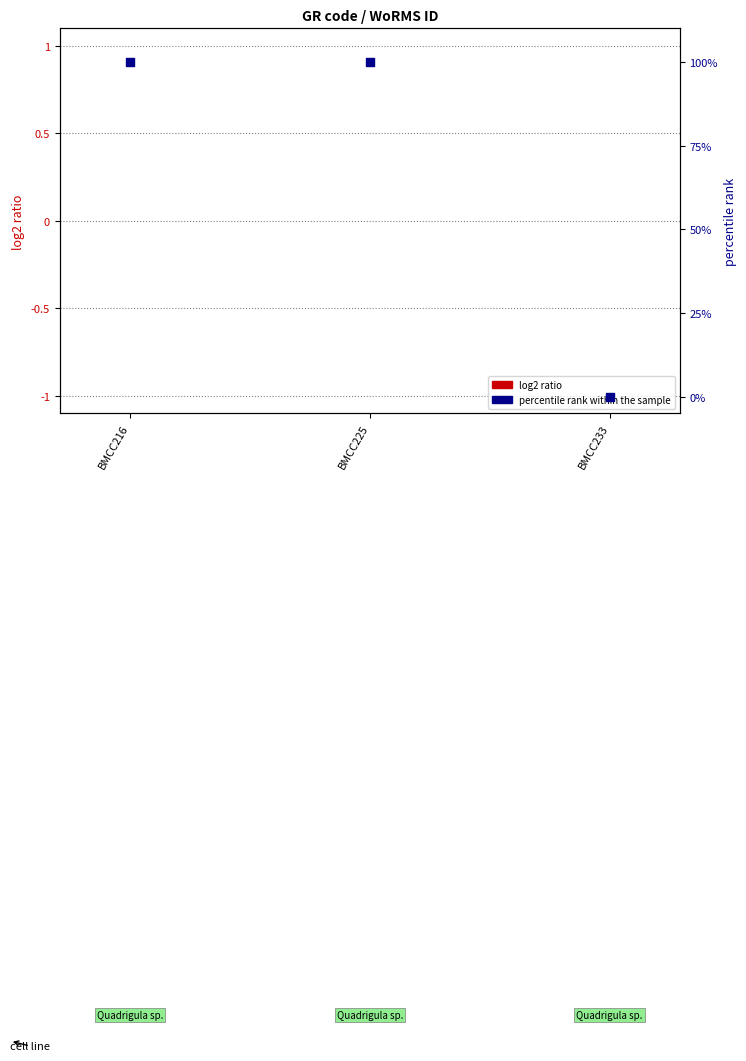

At how many categories does at least one series exceed 10?

2